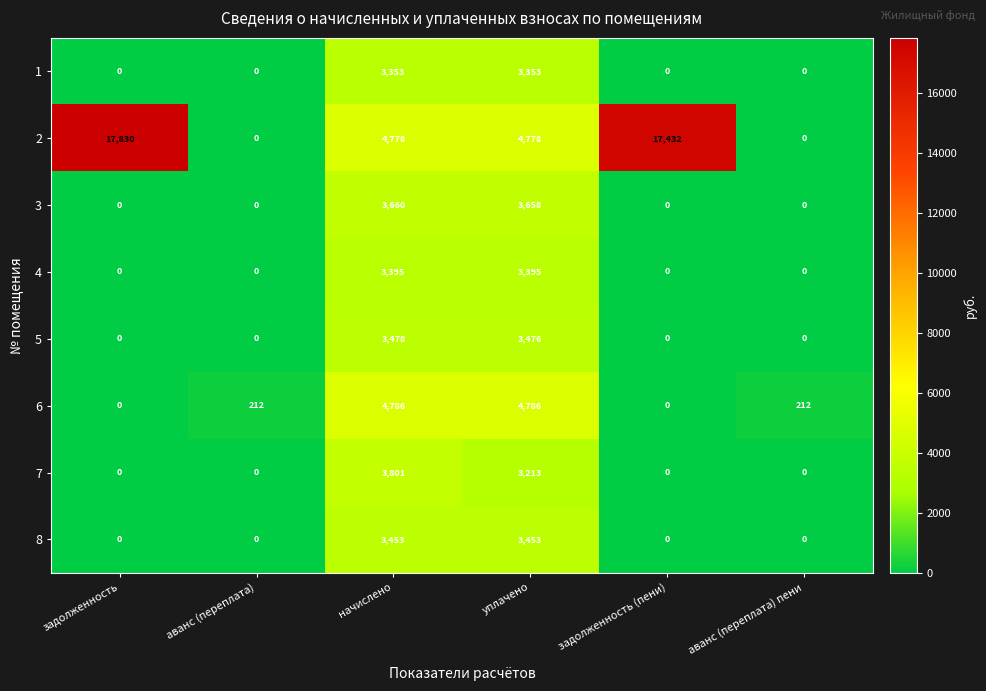

List the series in order of their peak value, highest first.

2, 6, 7, 3, 5, 8, 4, 1